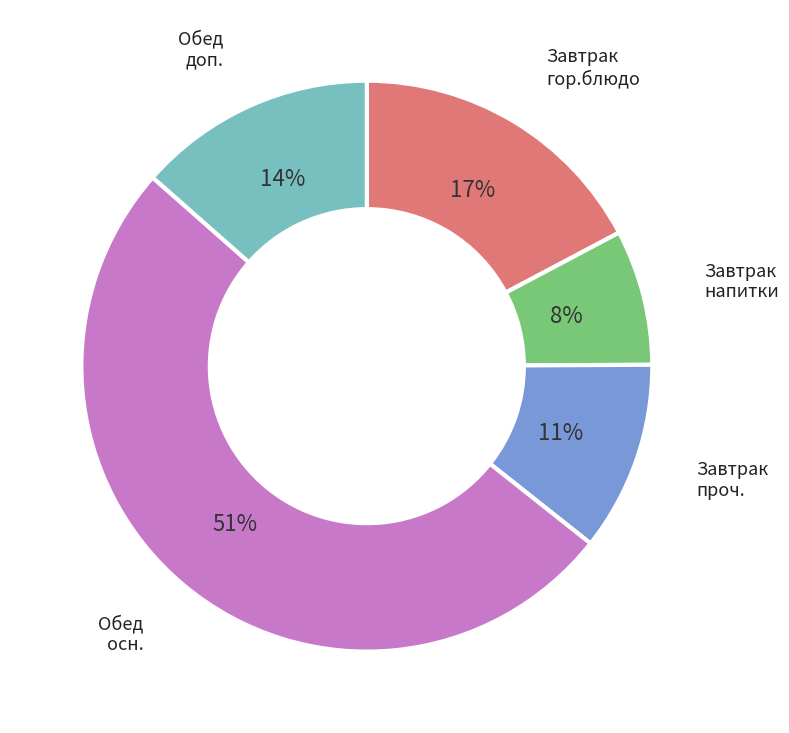

The Обед доп. slice represents 1% of the pie. True or false?

False